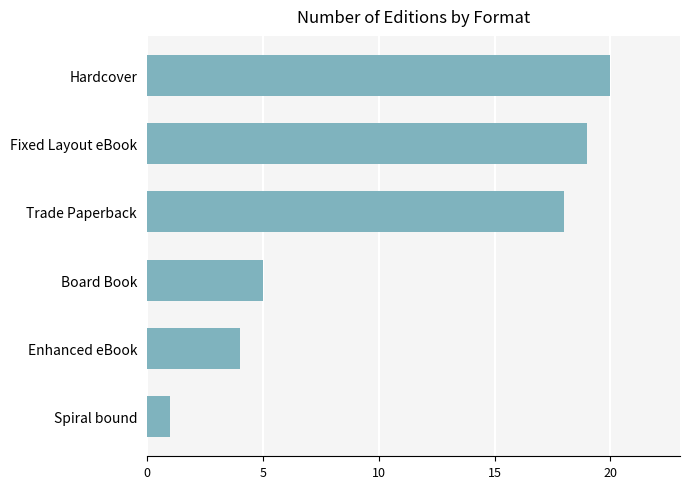

How many bars are there in total?

6